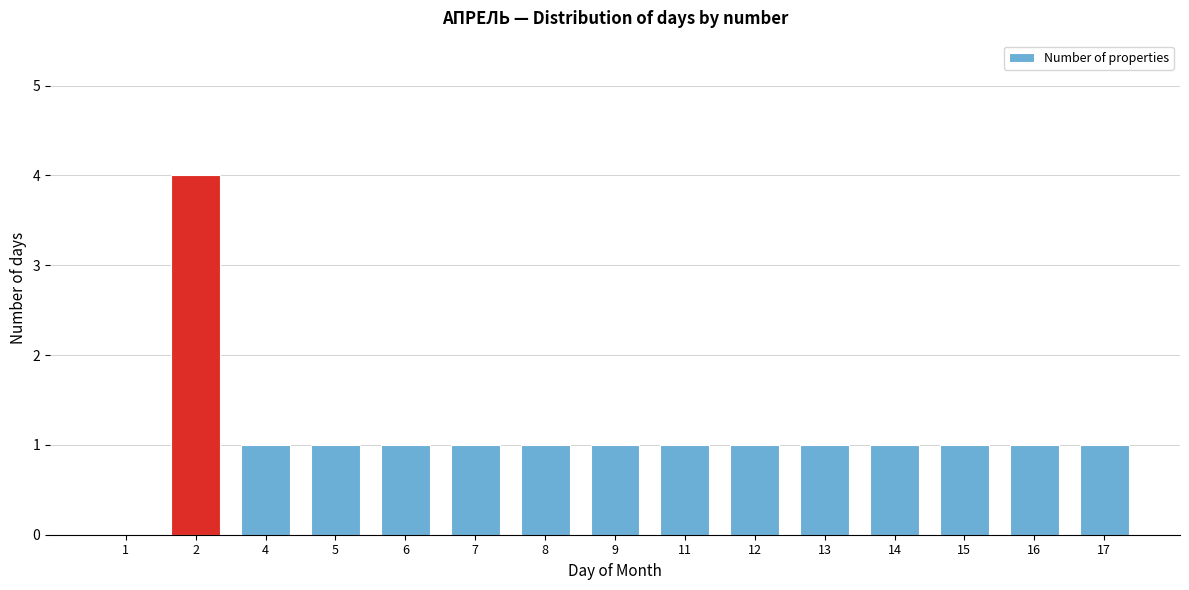

Reading right to left, extract all data points from this chart.

17=1	16=1	15=1	14=1	13=1	12=1	11=1	9=1	8=1	7=1	6=1	5=1	4=1	2=4	1=0